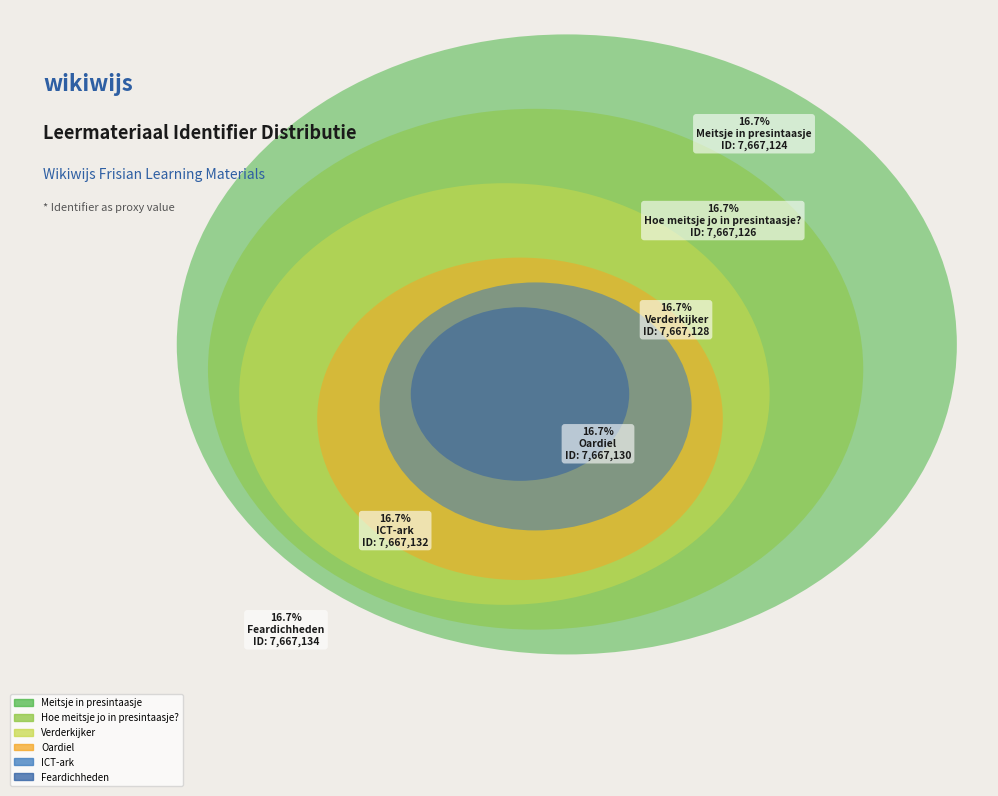

What percentage is the Oardiel slice, to the nearest percent?

17%